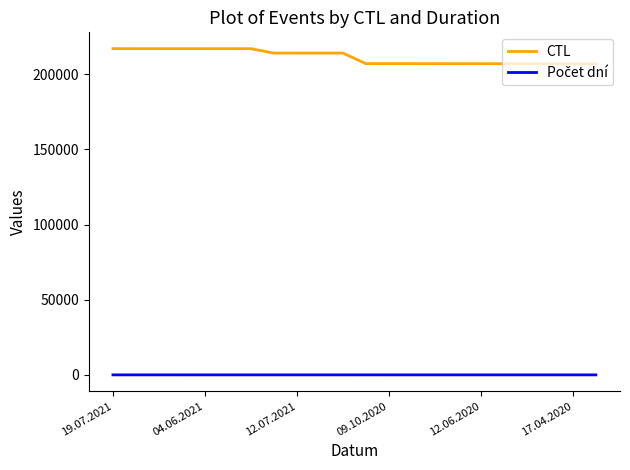

Which series has the largest total across all categories?

CTL